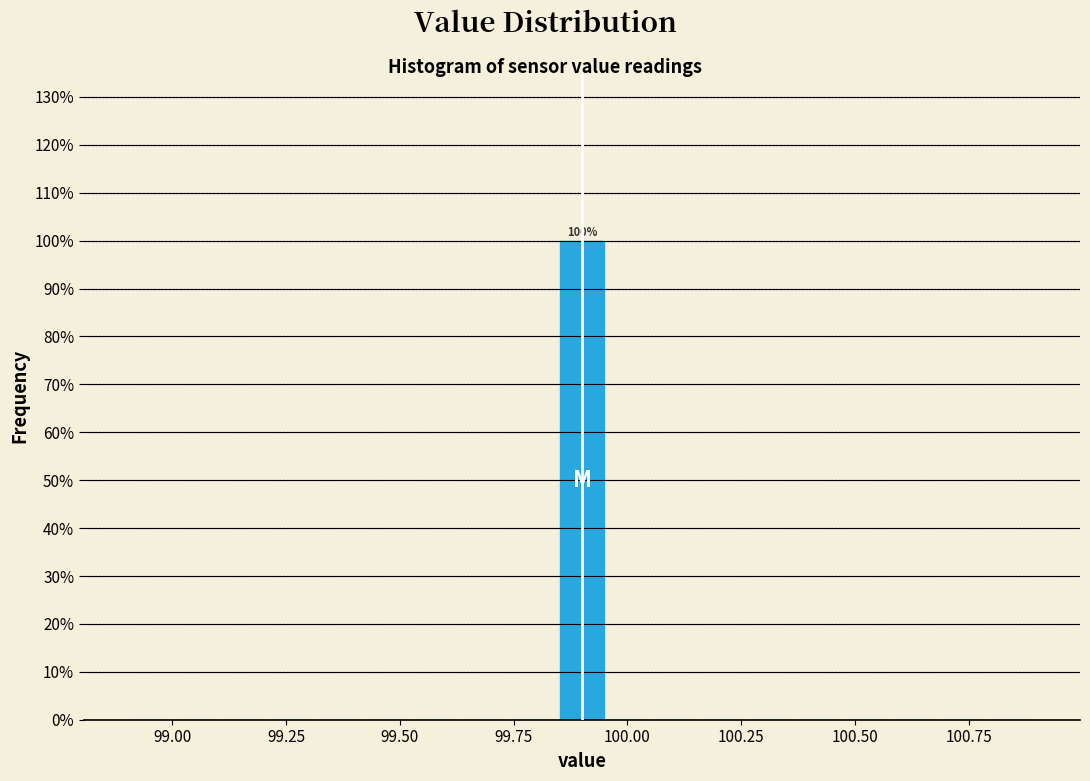

Around what value on the x-axis is the tallest bar? Give the approximate position of its centre, as read against the axis.

99.90